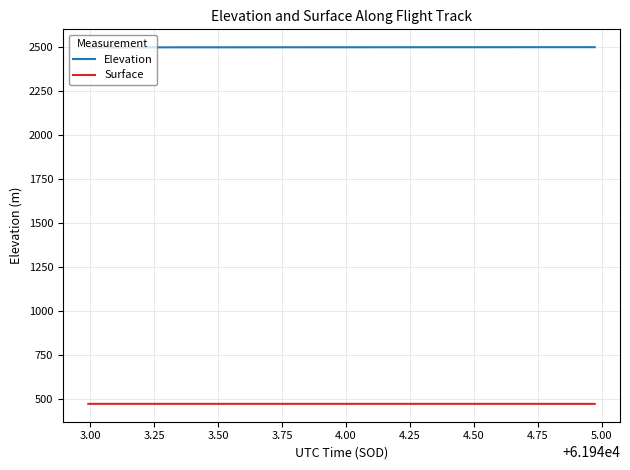

Which series has the largest total across all categories?

Elevation